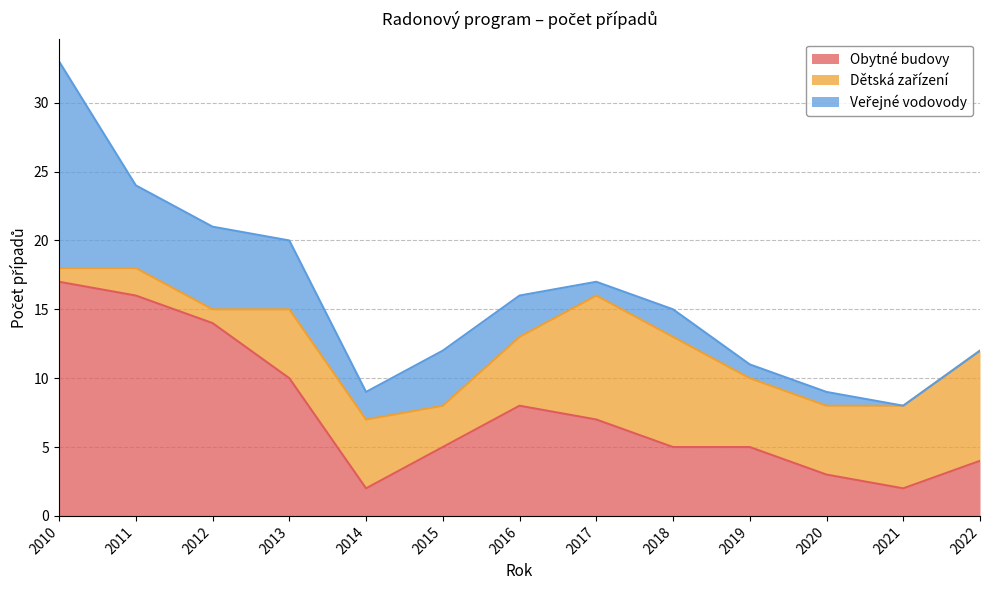

Reading left to right, list all the values displayed in this chart.

Obytné budovy: 17	16	14	10	2	5	8	7	5	5	3	2	4
Dětská zařízení: 1	2	1	5	5	3	5	9	8	5	5	6	8
Veřejné vodovody: 15	6	6	5	2	4	3	1	2	1	1	0	0